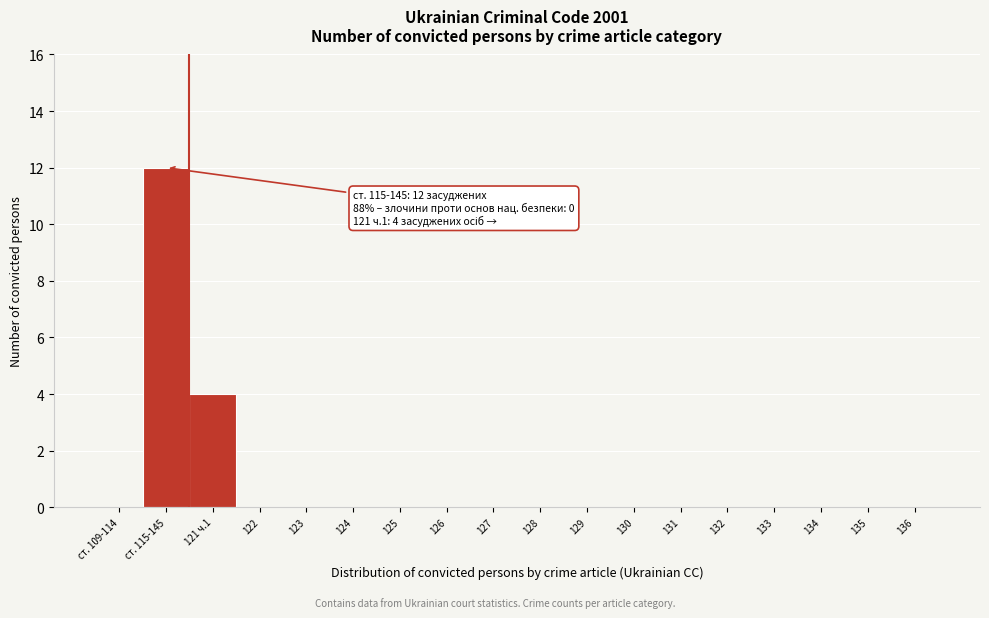

Reading left to right, list all the values displayed in this chart.

ст. 109-114=0	ст. 115-145=12	121 ч.1=4	122=0	123=0	124=0	125=0	126=0	127=0	128=0	129=0	130=0	131=0	132=0	133=0	134=0	135=0	136=0